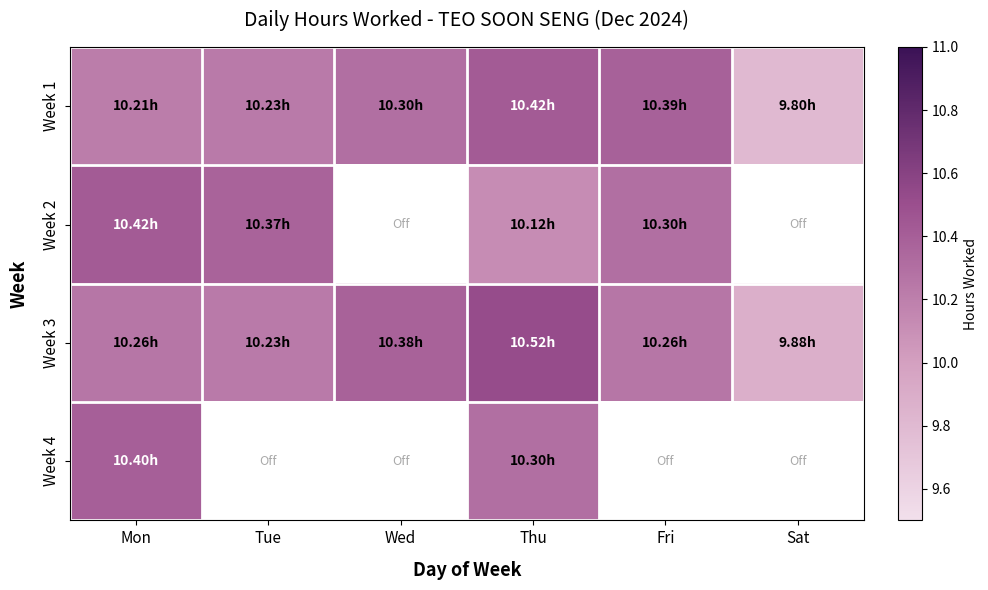

How many categories are shown in the chart?

6